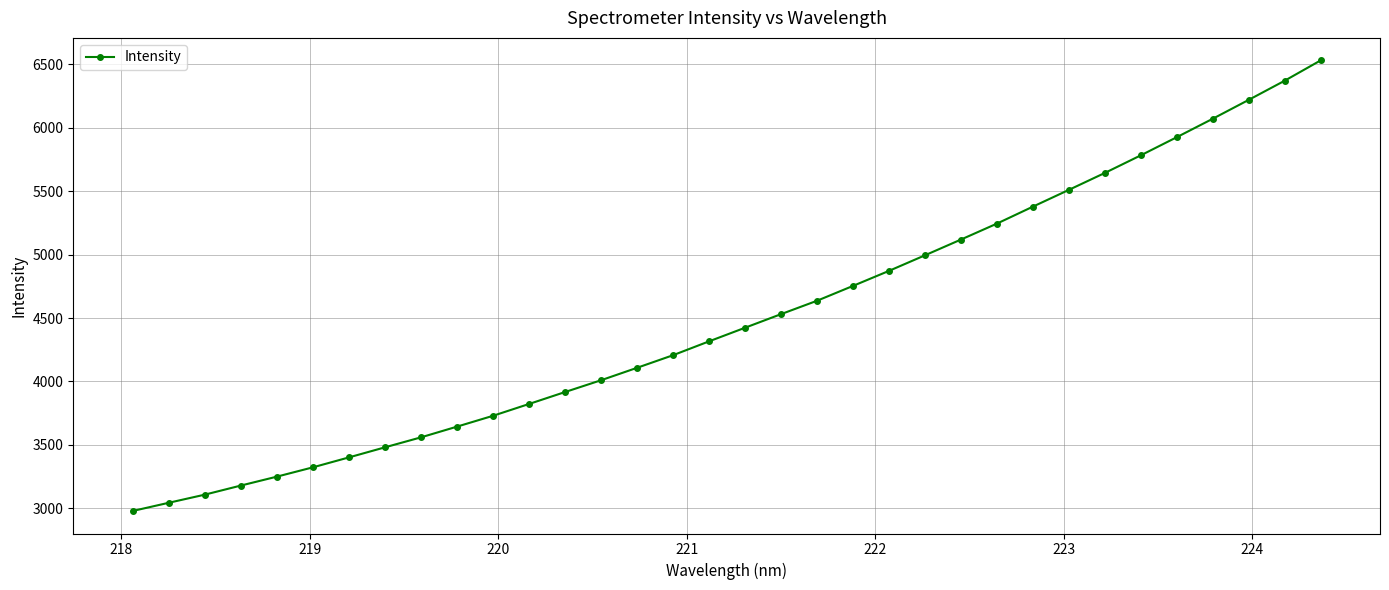

What is the value of the 34th point from the left?

6530.5